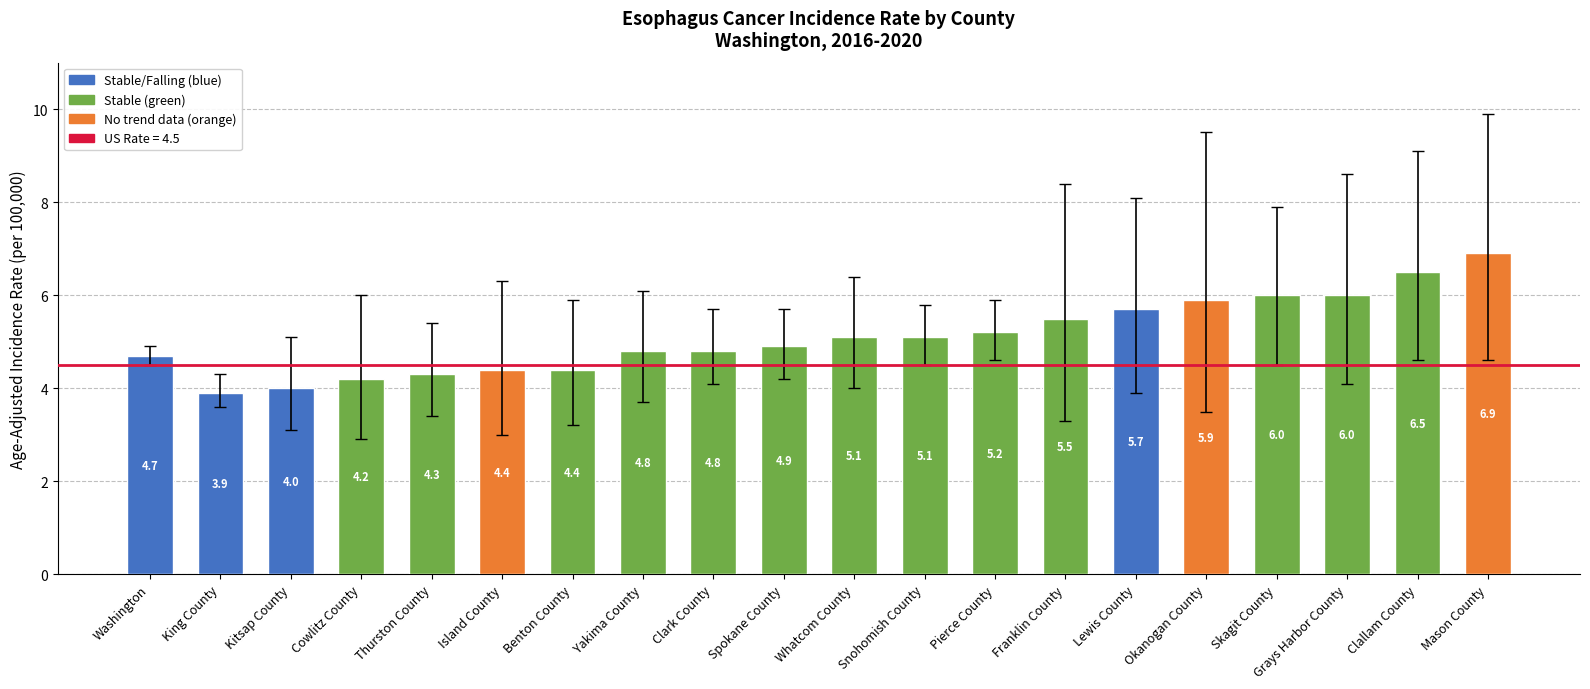

Between Whatcom County and Grays Harbor County, which is larger?

Grays Harbor County